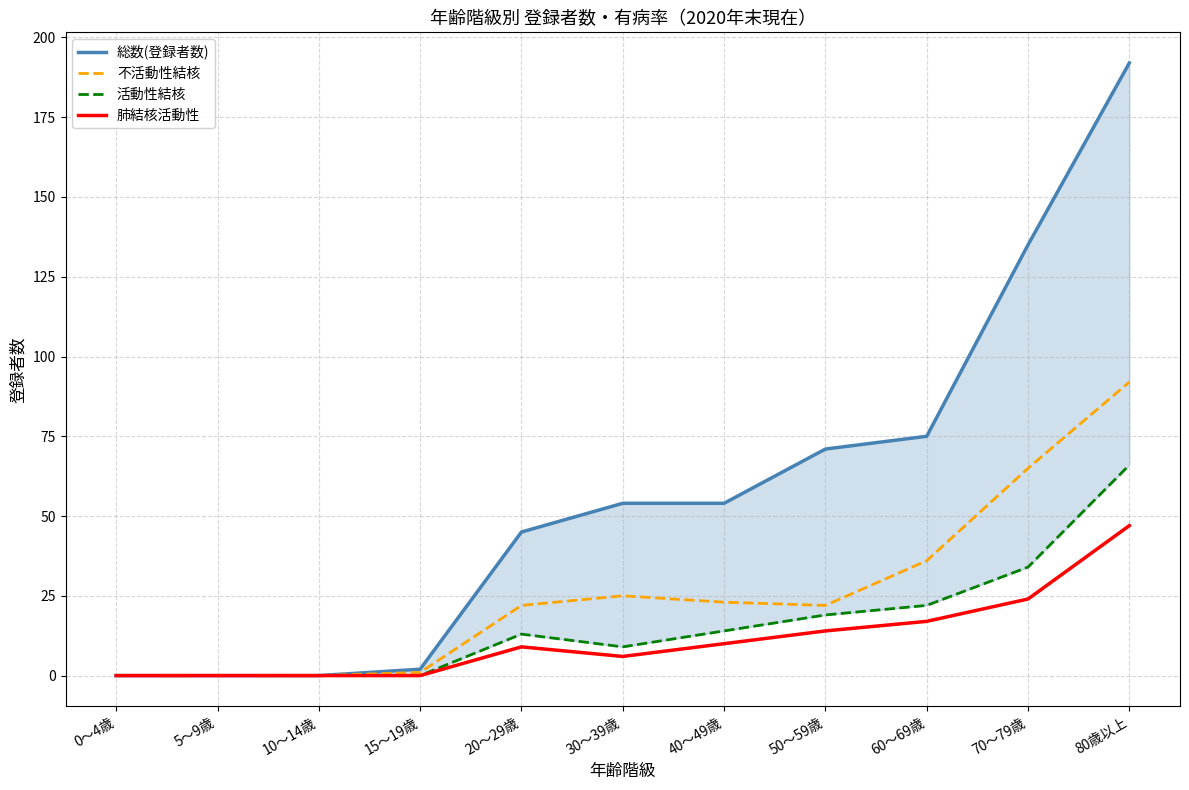

At which category is the sum across all series the highest?

80歳以上